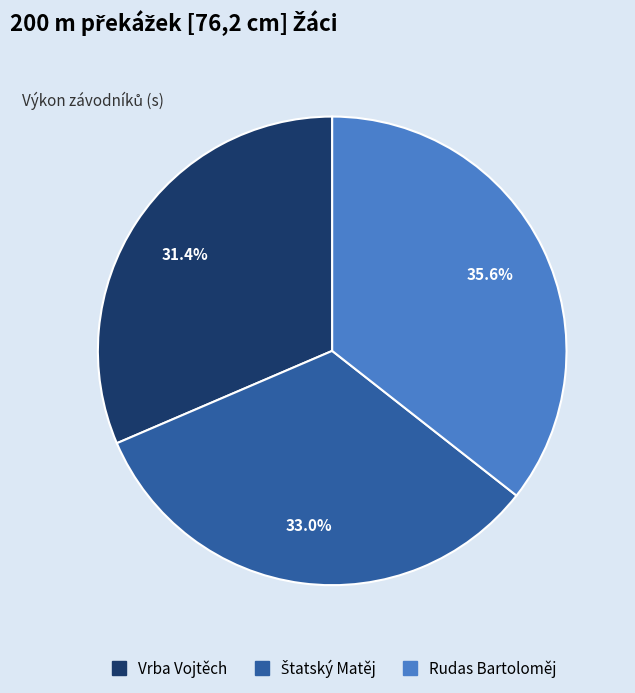

What is the smallest slice in the pie chart?

Vrba Vojtěch